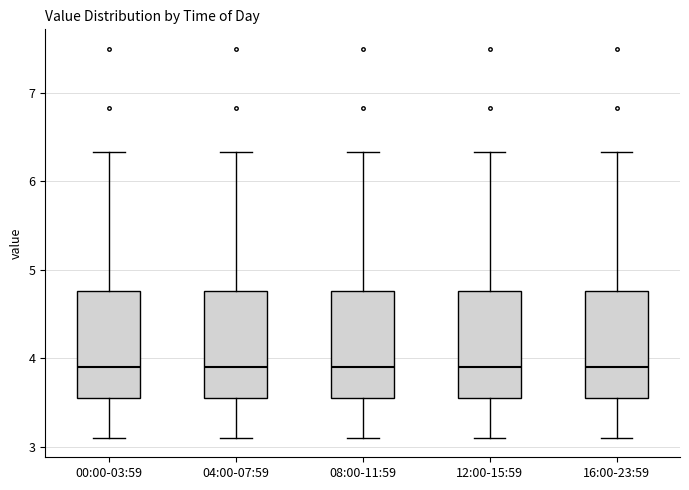

Where does the upper whisker of the box for 00:00-03:59 end on the y-axis? The values are not printed on the chart, so give them approximately, as read against the axis.

6.3